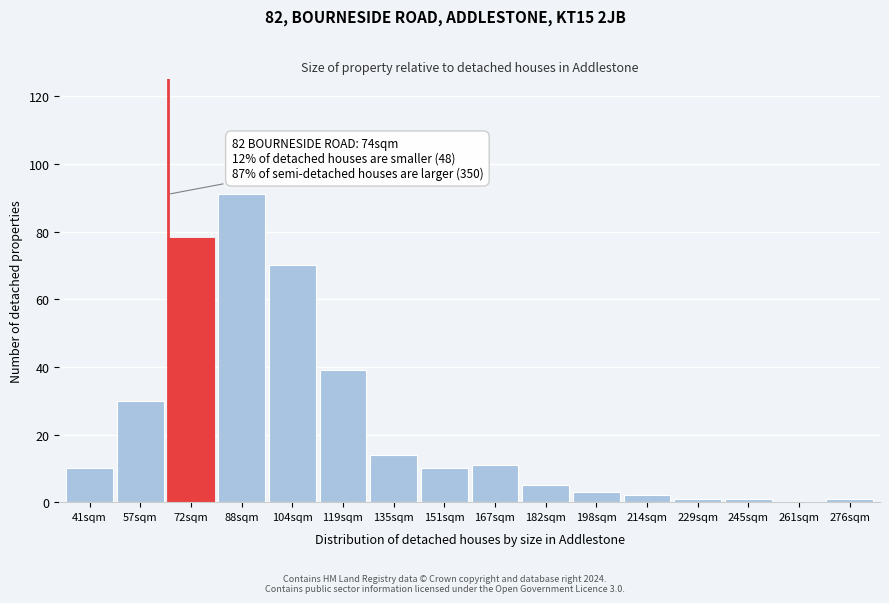

Reading left to right, transcribe all the data shown in this chart.

41sqm=10	57sqm=30	72sqm=78	88sqm=91	104sqm=70	119sqm=39	135sqm=14	151sqm=10	167sqm=11	182sqm=5	198sqm=3	214sqm=2	229sqm=1	245sqm=1	261sqm=0	276sqm=1